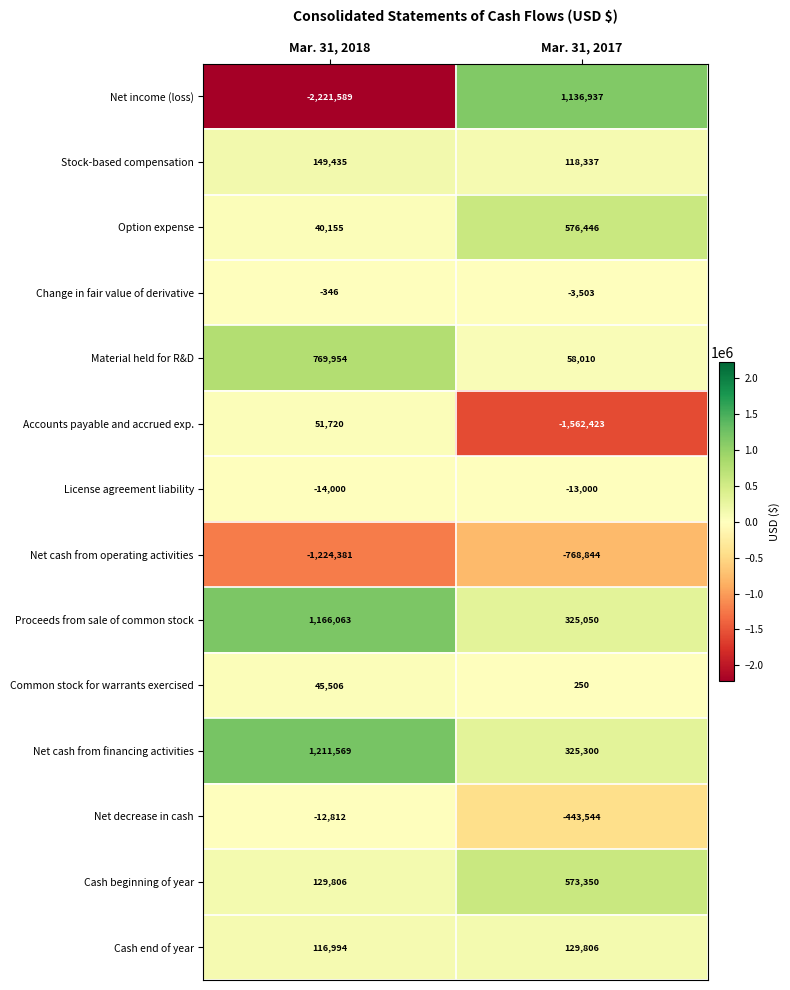

What is the sum of the Net cash from operating activities values at Mar. 31, 2017 and Mar. 31, 2018?

-1993225